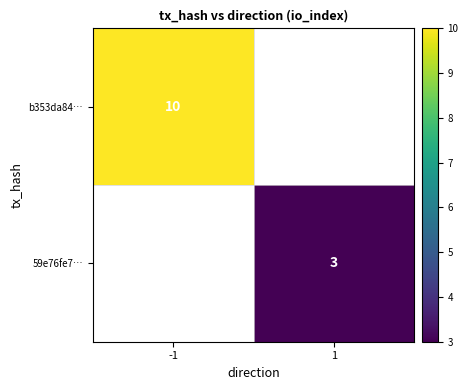

True or false: b353da84… has a value of 16 at -1.

False